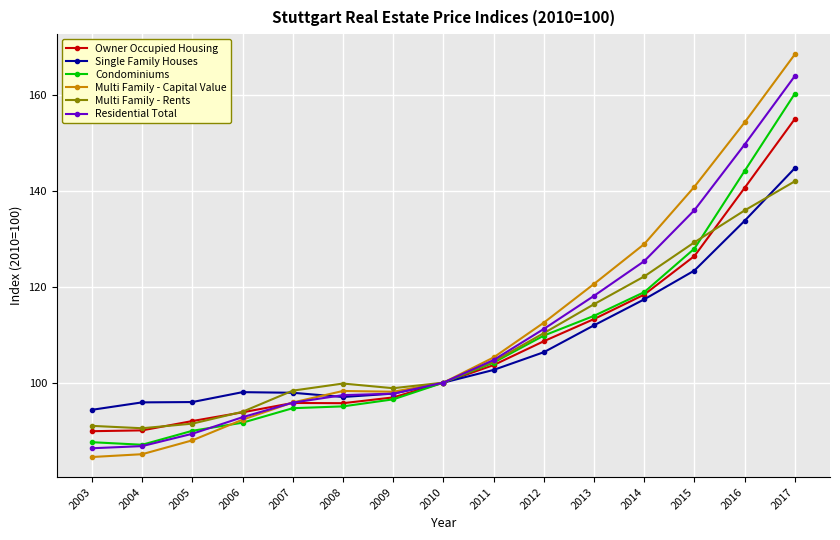

How many values in the Owner Occupied Housing series are below 100?

7